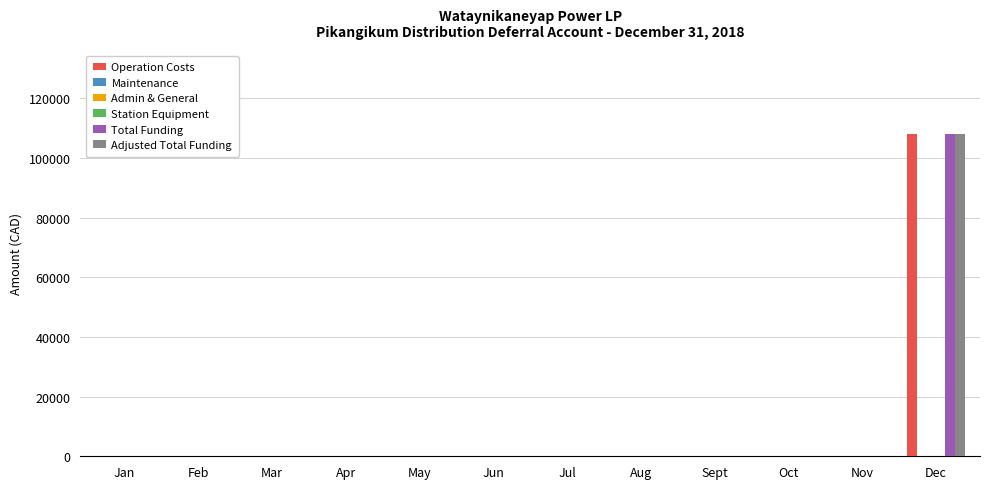

At how many categories does at least one series exceed 70047?

1